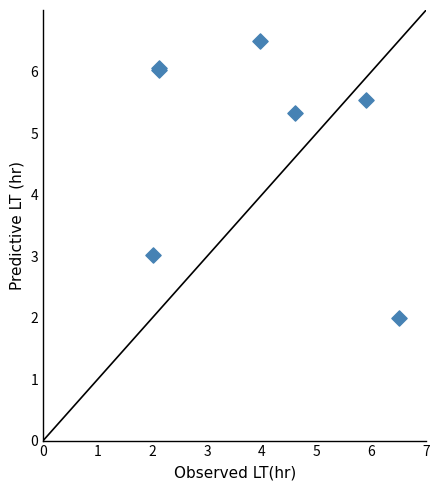

What Y value in the scatter plot is closest to 4?

3.0